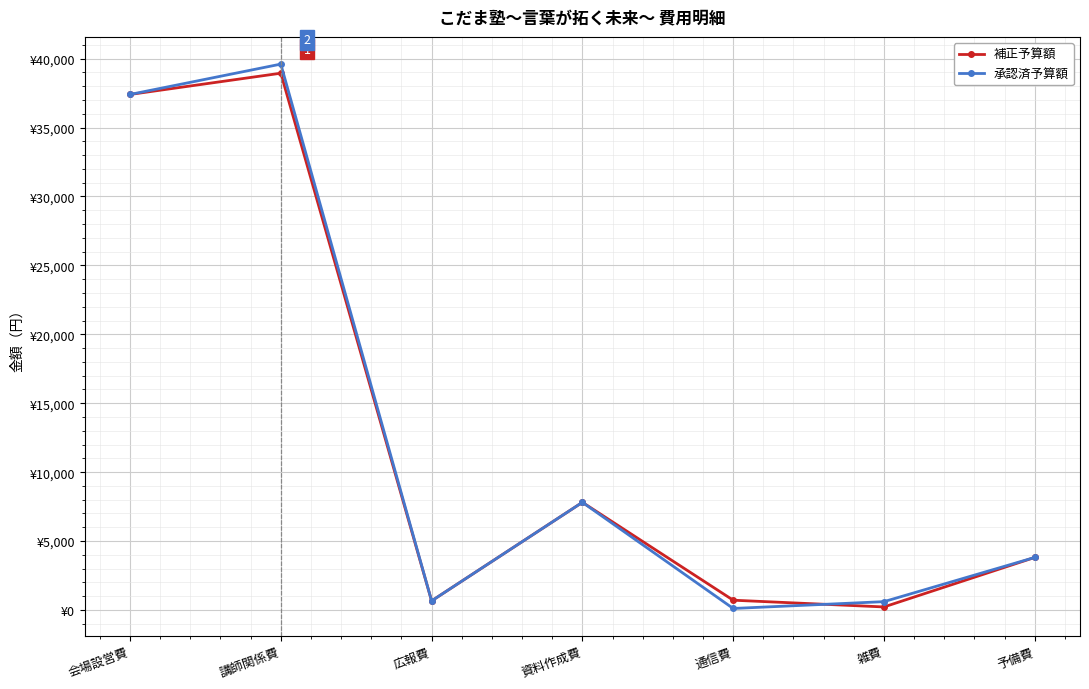

Reading left to right, what are all the values shown in this chart?

補正予算額: 37400	38942	660	7810	710	220	3813
承認済予算額: 37400	39602	660	7810	110	605	3813